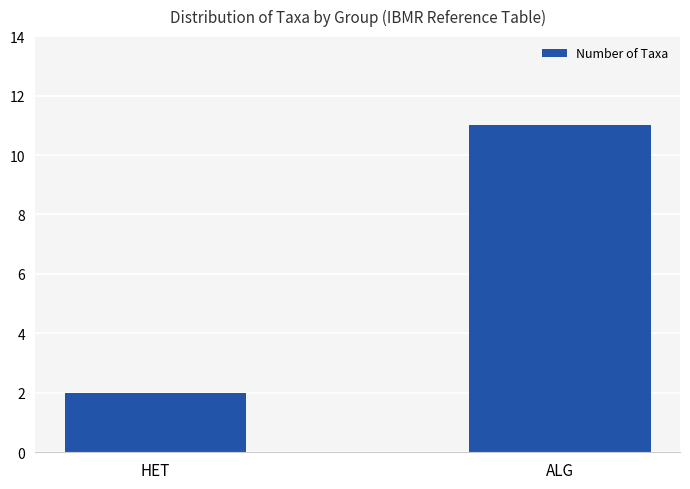

What is the sum of all values?

13